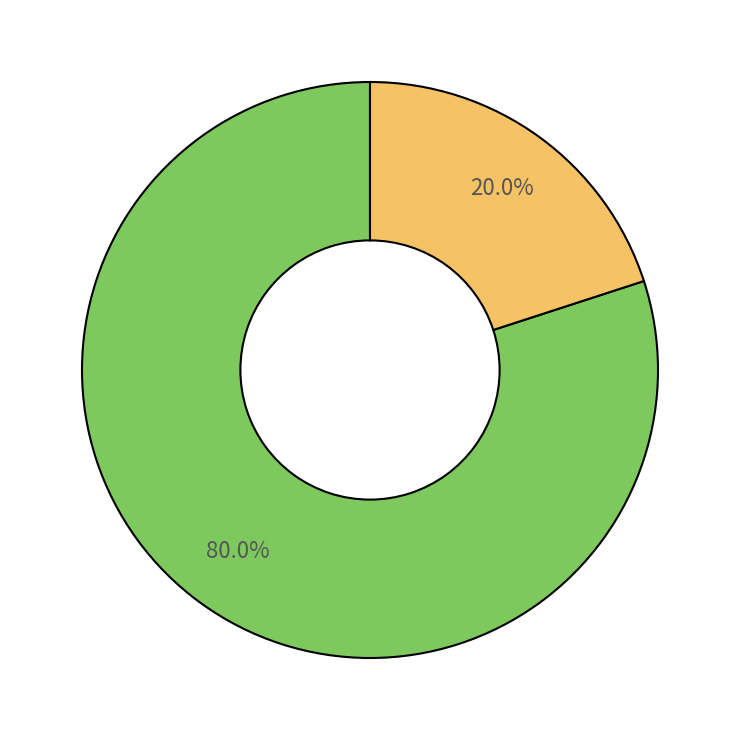

Is there a majority slice in this chart?

Yes